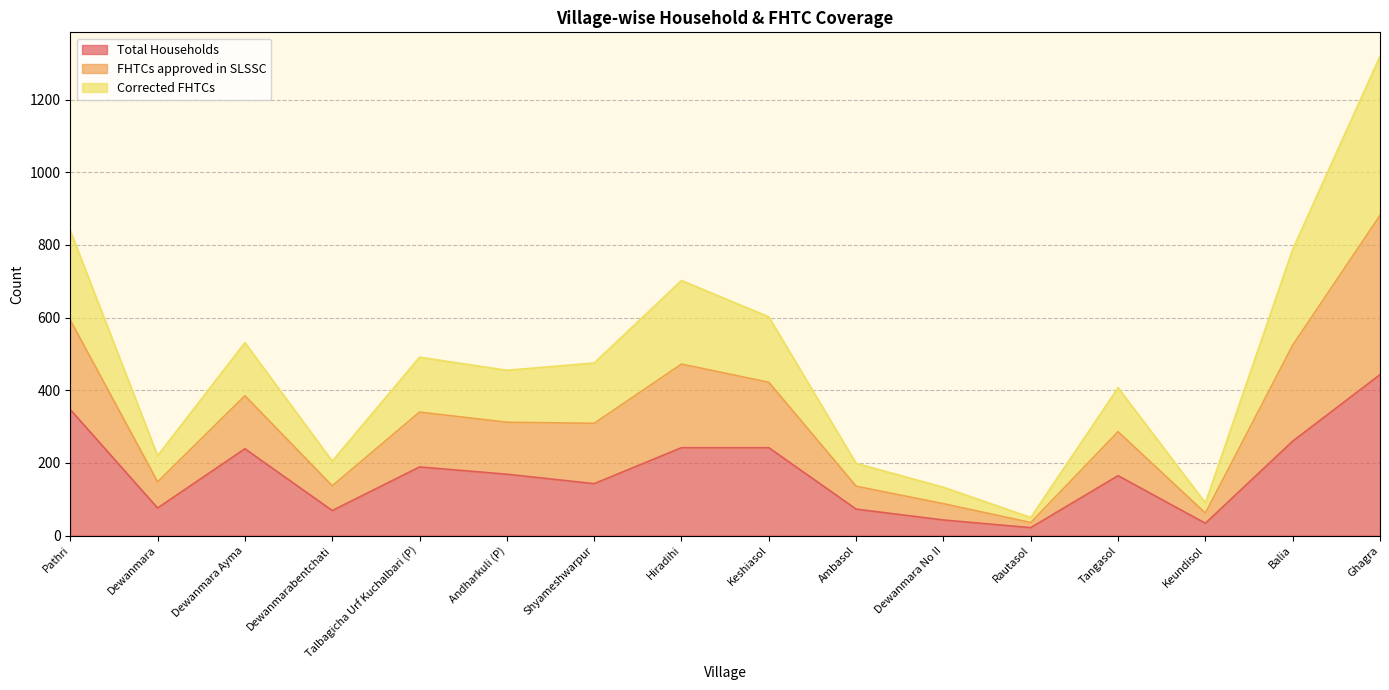

What is the spread (max minus min) of values at Dewanmarabentchati?

136